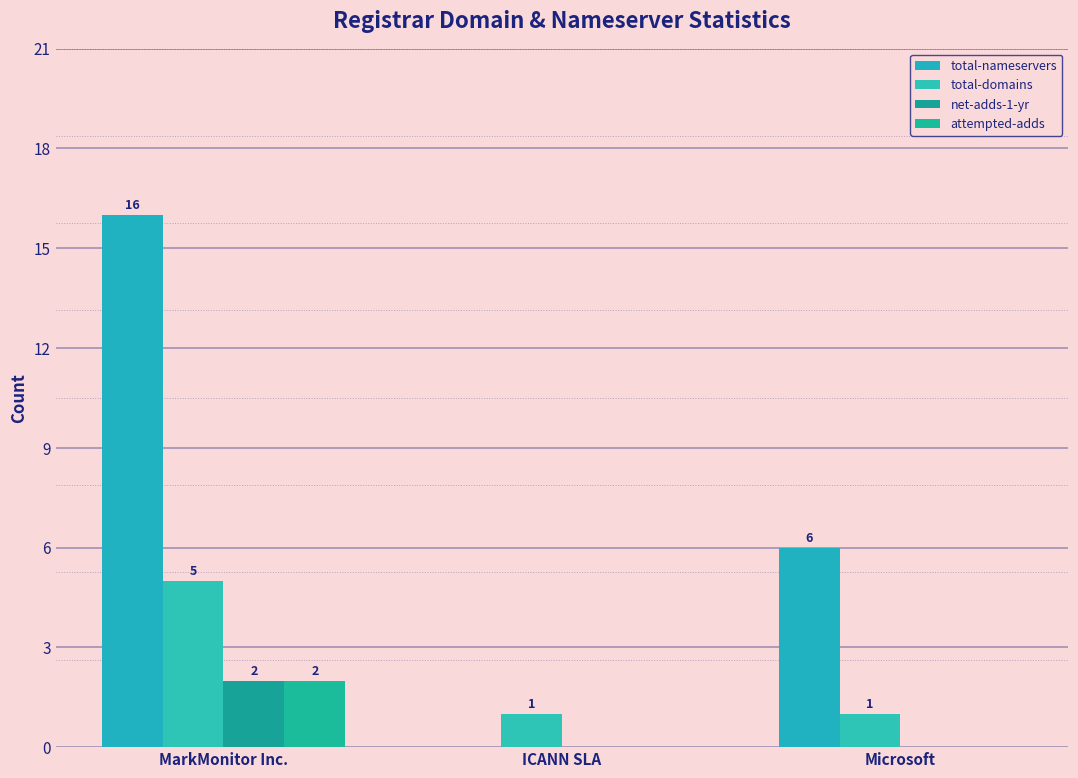

Which series has the widest spread of values?

total-nameservers